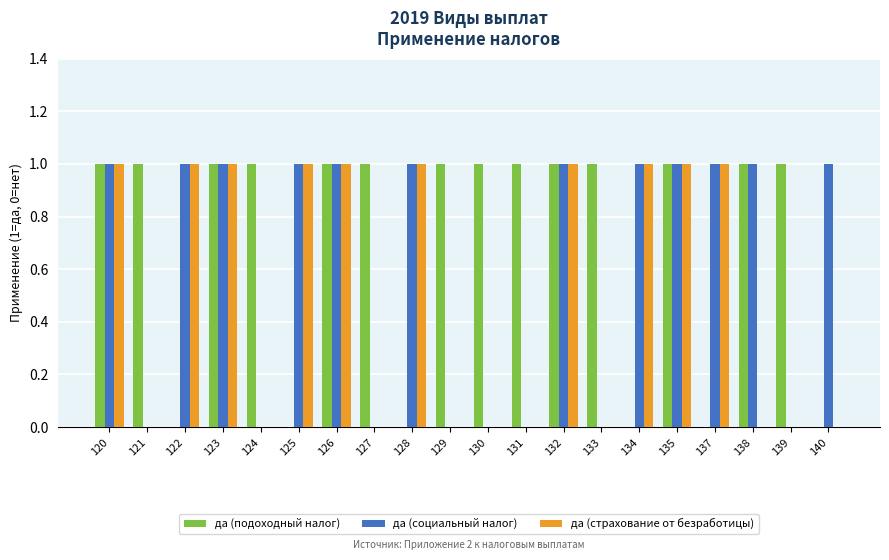

What is the sum of all да (страхование от безработицы) values?

10